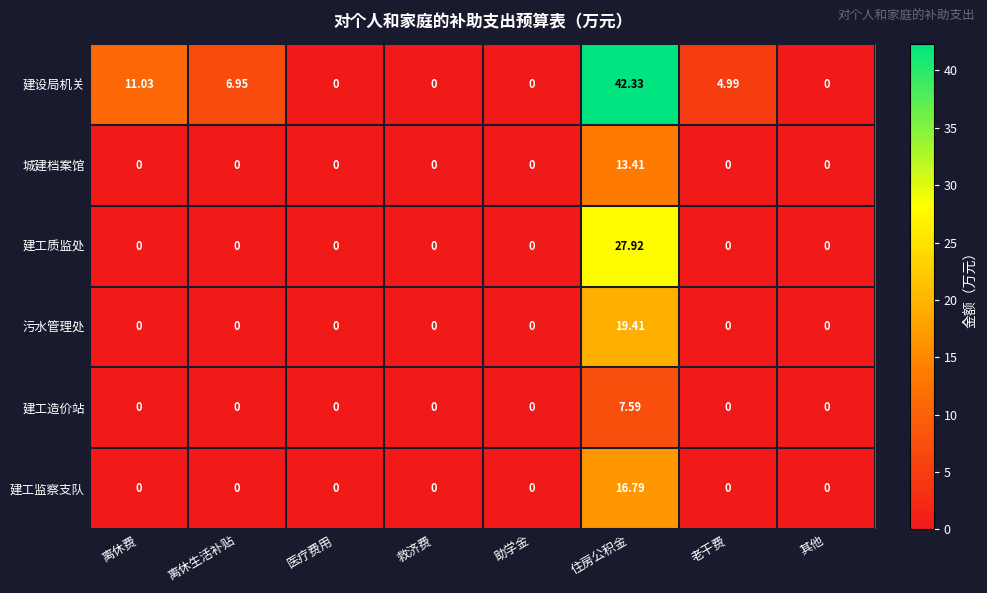

At 住房公积金, list the series in order from largest to smallest.

建设局机关, 建工质监处, 污水管理处, 建工监察支队, 城建档案馆, 建工造价站